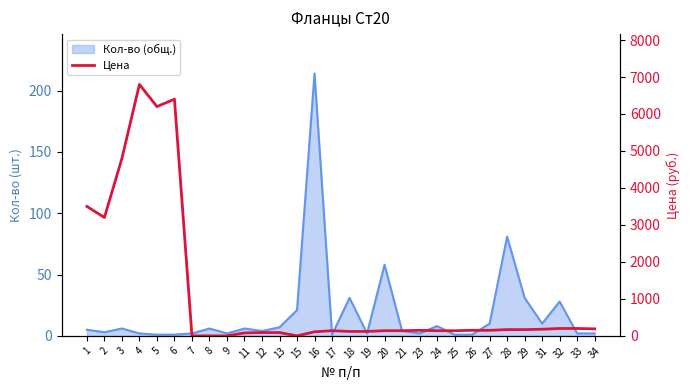

What is the change in value from 1 to 11?

-3420